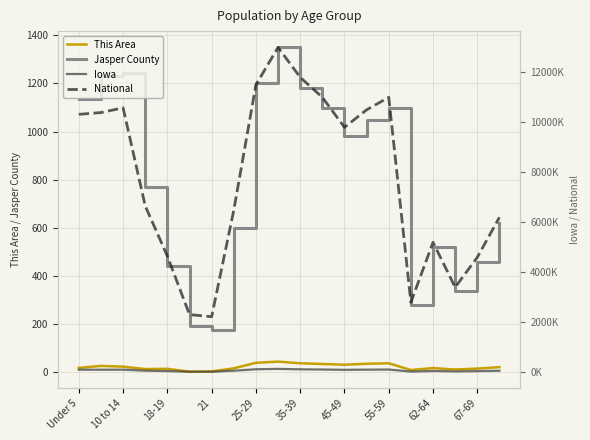

What is the value of the Jasper County point at the 13th from the left?

980